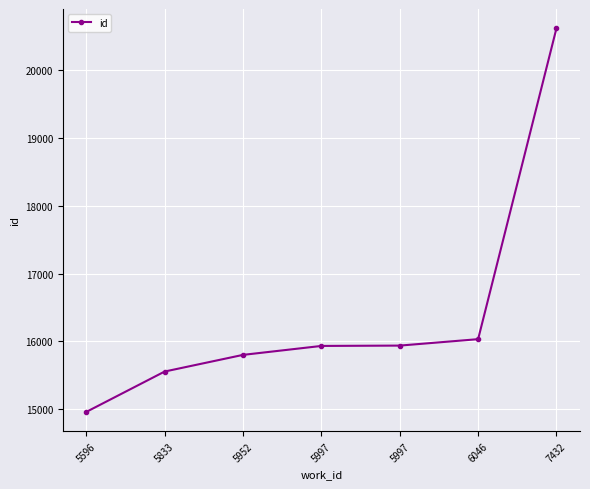

Is it true that the value at 6046 is 27686?

False